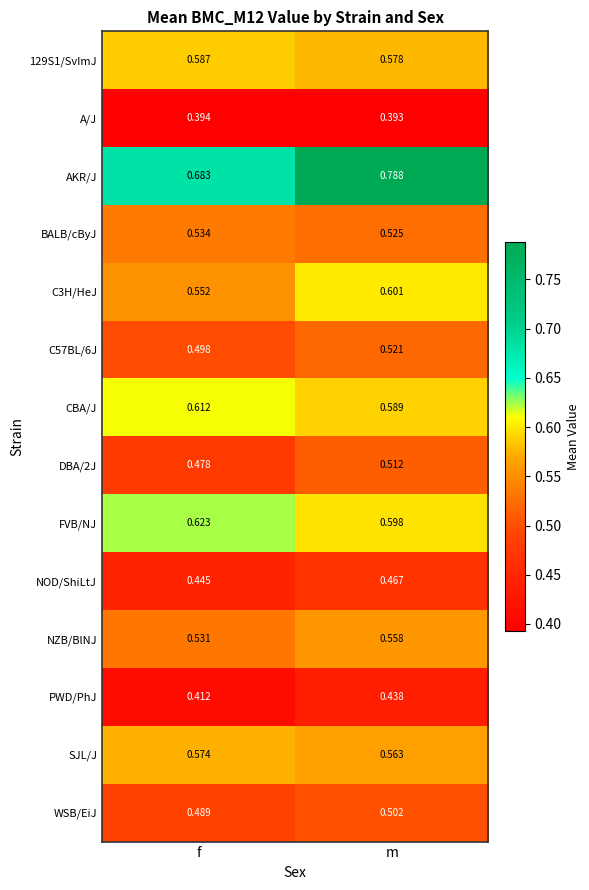

Which category has the lowest value across all series?

m